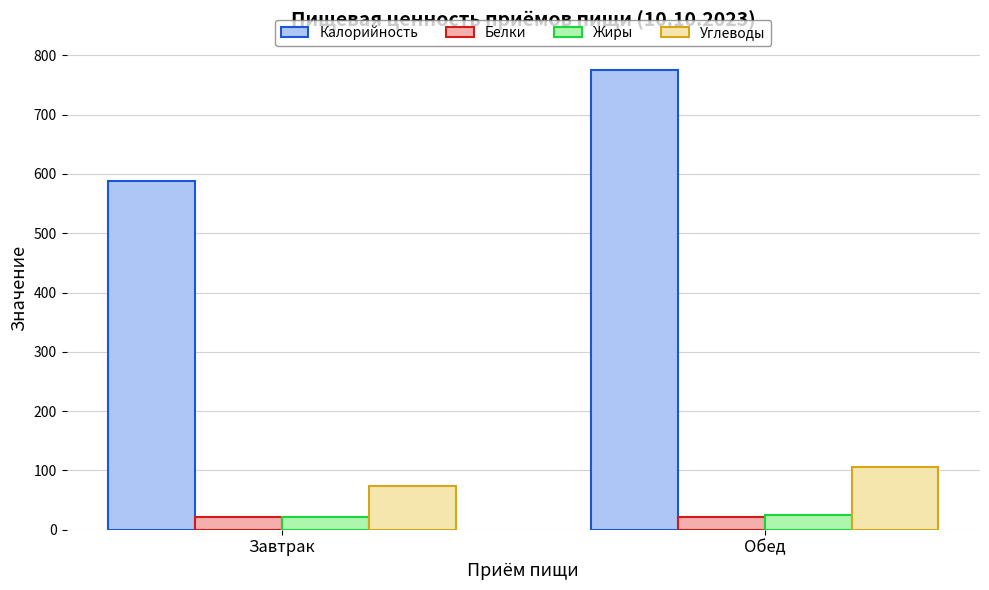

At which category does the chart reach its peak across all series?

Обед